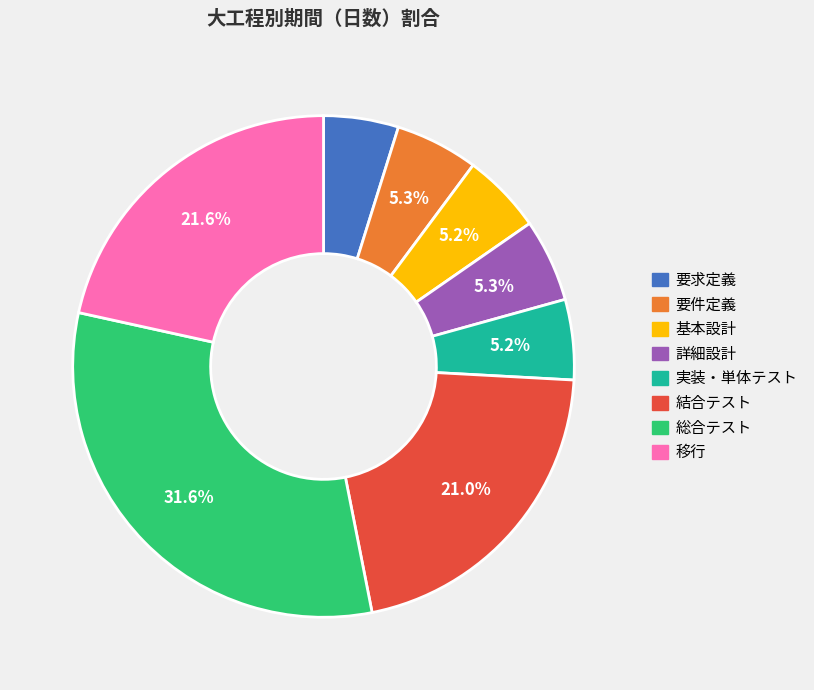

Count the number of slices in the pie.

8